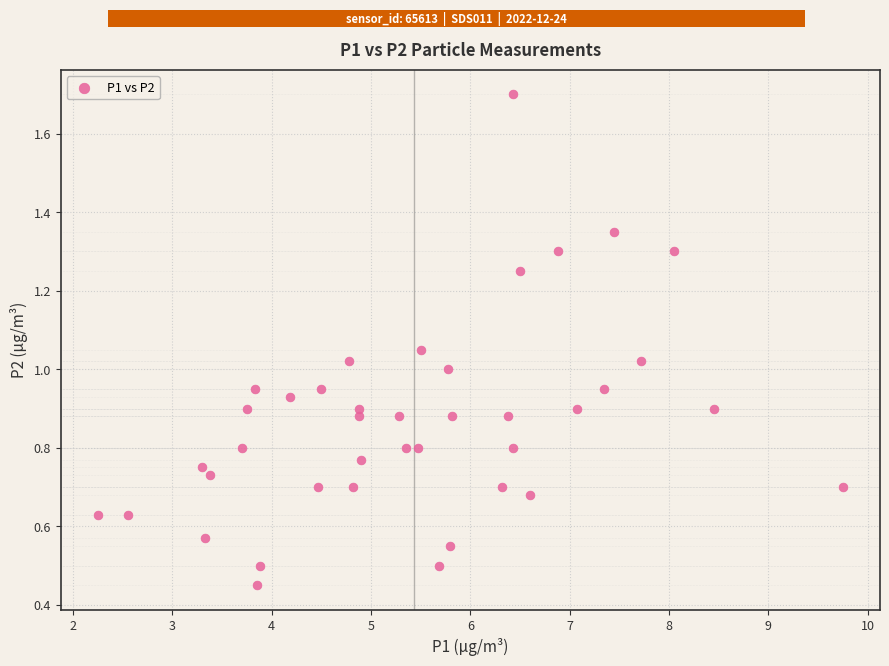

What is the range of X values (max minus min)?

7.5